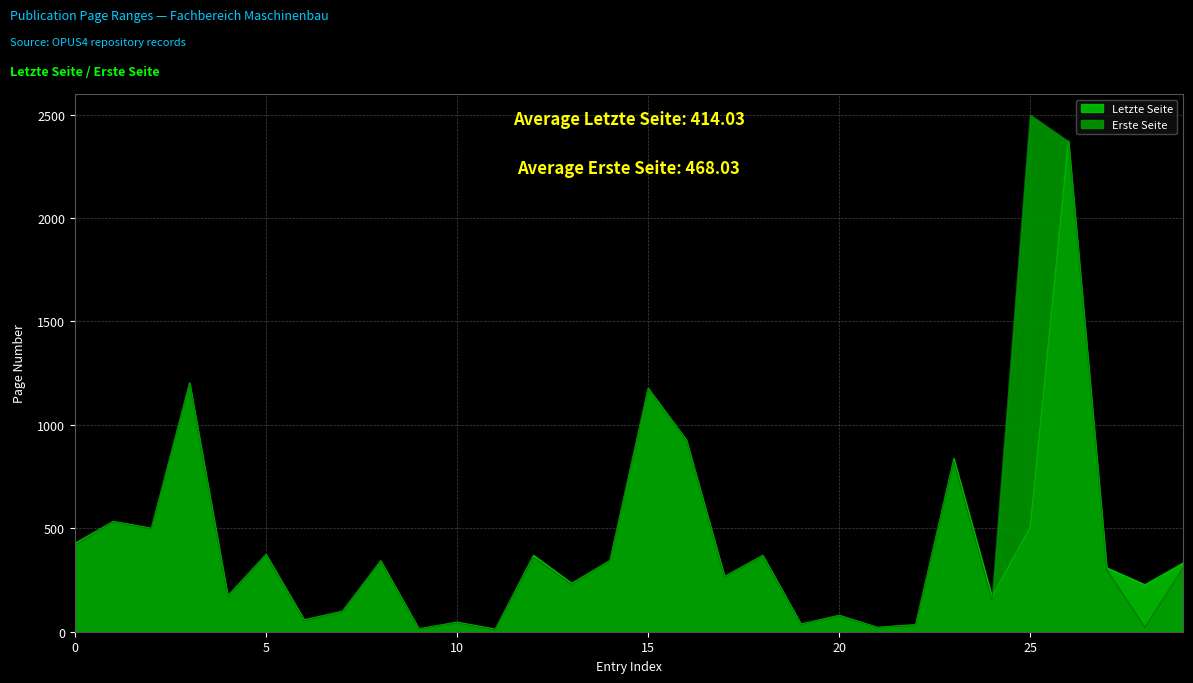

What are all the series names shown in the legend?

Letzte Seite, Erste Seite